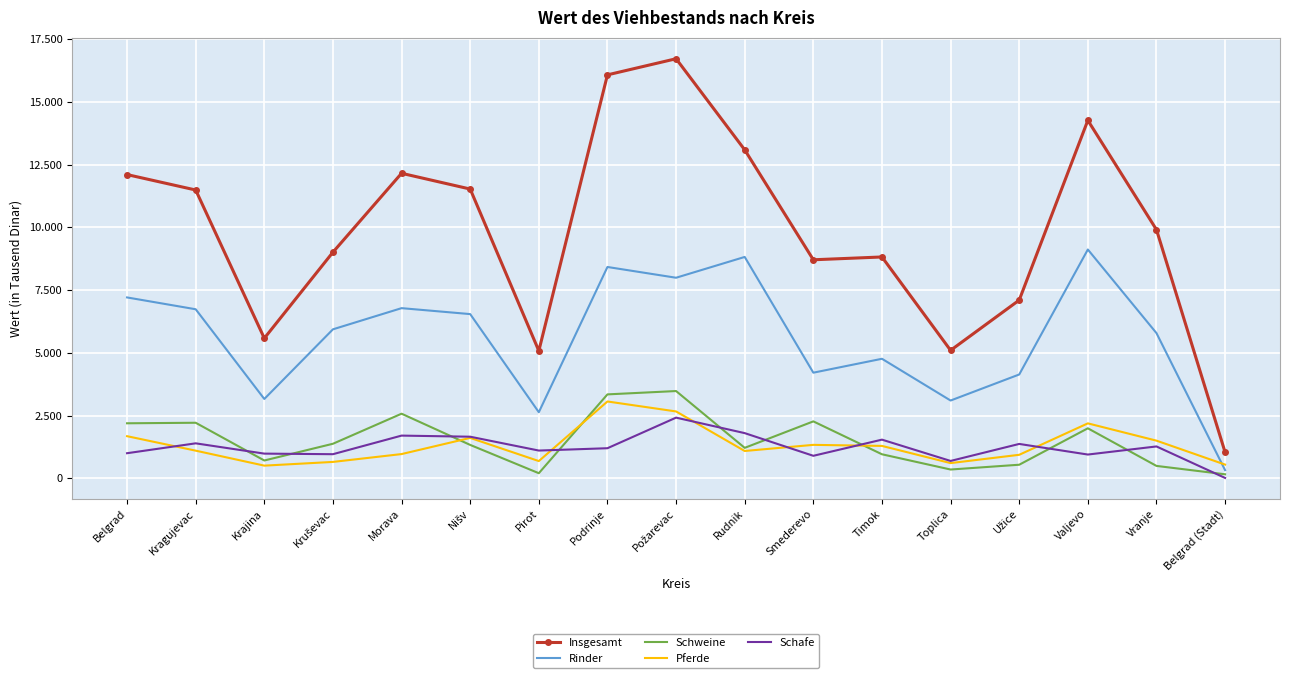

Reading left to right, what are all the values shown in this chart?

Insgesamt: Belgrad=12103	Kragujevac=11488	Krajina=5579	Kruševac=9009	Morava=12154	Nišv=11526	Pirot=5077	Podrinje=16077	Požarevac=16720	Rudnik=13089	Smederevo=8707	Timok=8819	Toplica=5097	Užice=7099	Valjevo=14264	Vranje=9906	Belgrad (Stadt)=1034
Rinder: Belgrad=7206	Kragujevac=6735	Krajina=3159	Kruševac=5935	Morava=6779	Nišv=6542	Pirot=2631	Podrinje=8420	Požarevac=7991	Rudnik=8820	Smederevo=4207	Timok=4761	Toplica=3097	Užice=4135	Valjevo=9116	Vranje=5784	Belgrad (Stadt)=322
Schweine: Belgrad=2190	Kragujevac=2211	Krajina=707	Kruševac=1374	Morava=2572	Nišv=1328	Pirot=200	Podrinje=3342	Požarevac=3475	Rudnik=1211	Smederevo=2266	Timok=955	Toplica=347	Užice=538	Valjevo=1990	Vranje=491	Belgrad (Stadt)=157
Pferde: Belgrad=1676	Kragujevac=1099	Krajina=502	Kruševac=650	Morava=963	Nišv=1607	Pirot=684	Podrinje=3059	Požarevac=2662	Rudnik=1086	Smederevo=1330	Timok=1288	Toplica=603	Užice=934	Valjevo=2187	Vranje=1498	Belgrad (Stadt)=543
Schafe: Belgrad=997	Kragujevac=1391	Krajina=981	Kruševac=958	Morava=1699	Nišv=1655	Pirot=1103	Podrinje=1196	Požarevac=2415	Rudnik=1798	Smederevo=894	Timok=1538	Toplica=689	Užice=1367	Valjevo=944	Vranje=1267	Belgrad (Stadt)=12